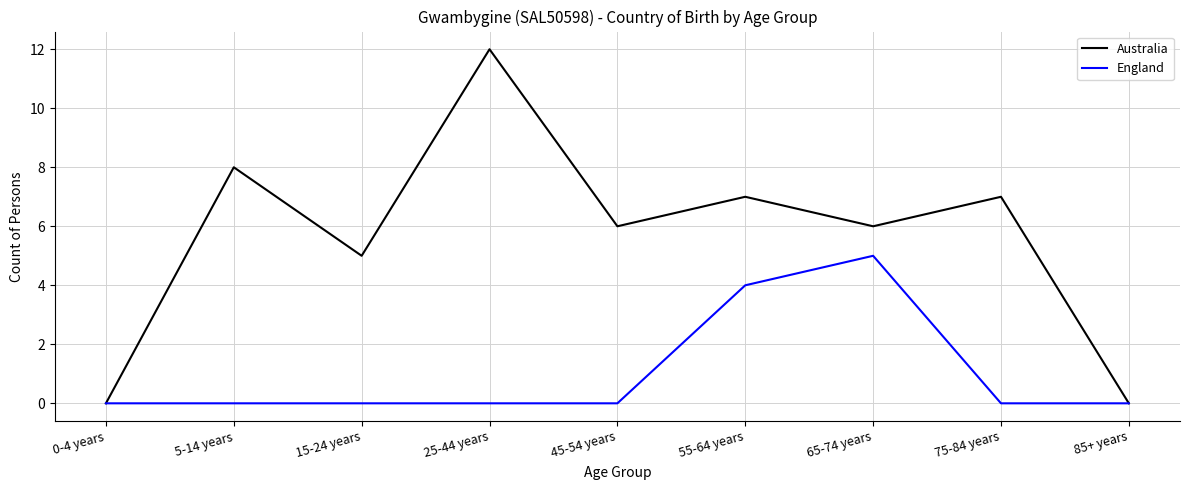

True or false: England has a value of 2 at 65-74 years.

False